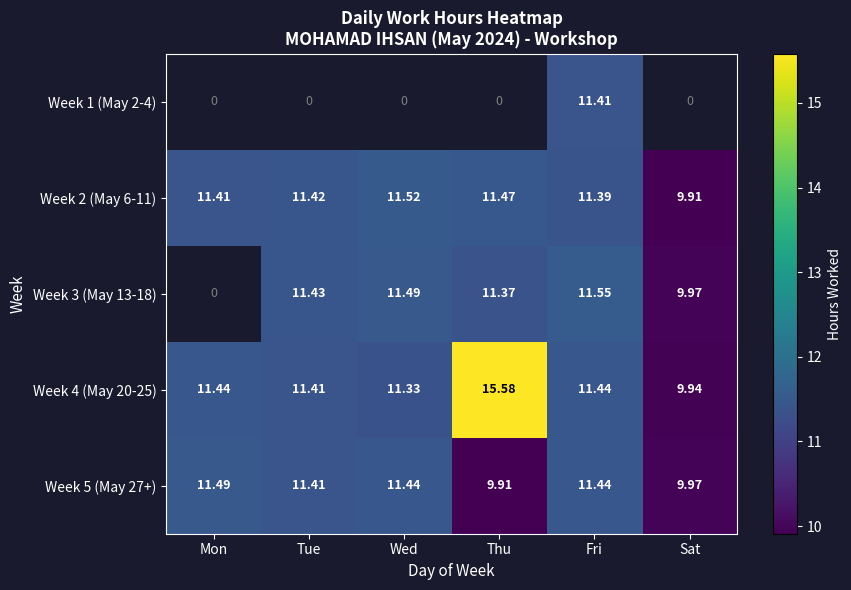

At how many categories does at least one series exceed 12?

1